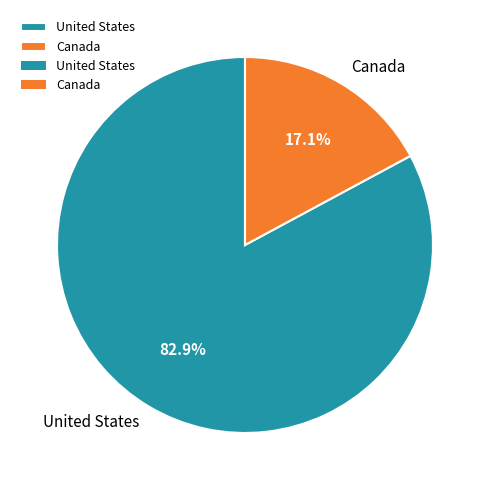

What percentage do United States and Canada together represent?

100.0%